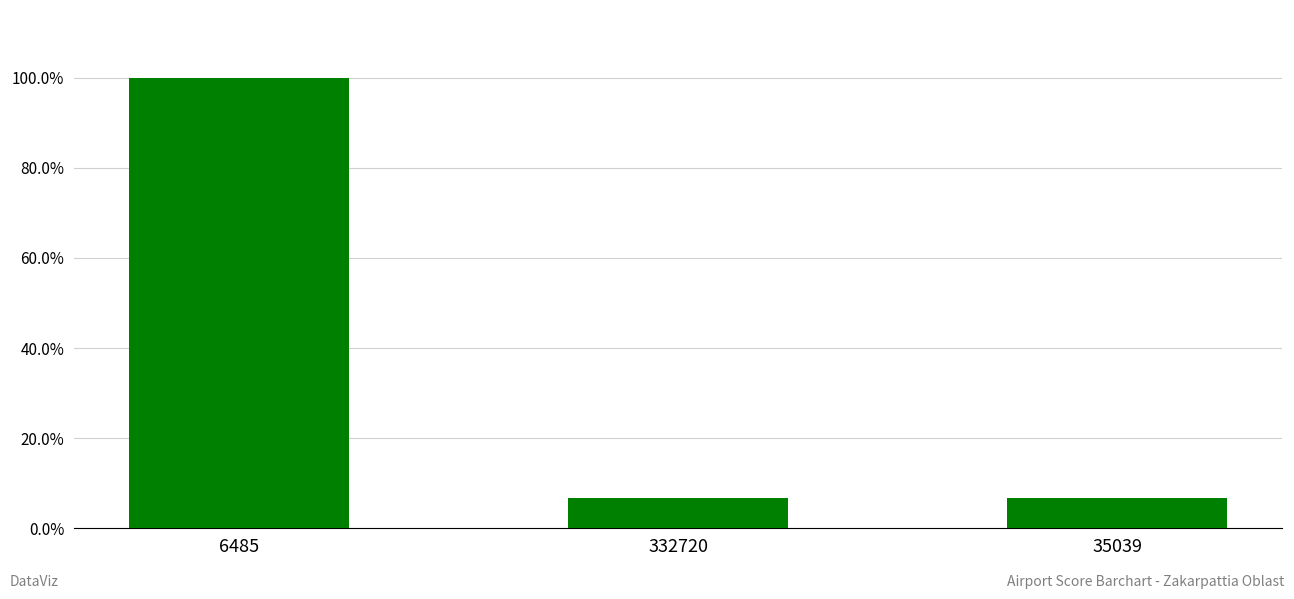

Does the chart contain any negative values?

No